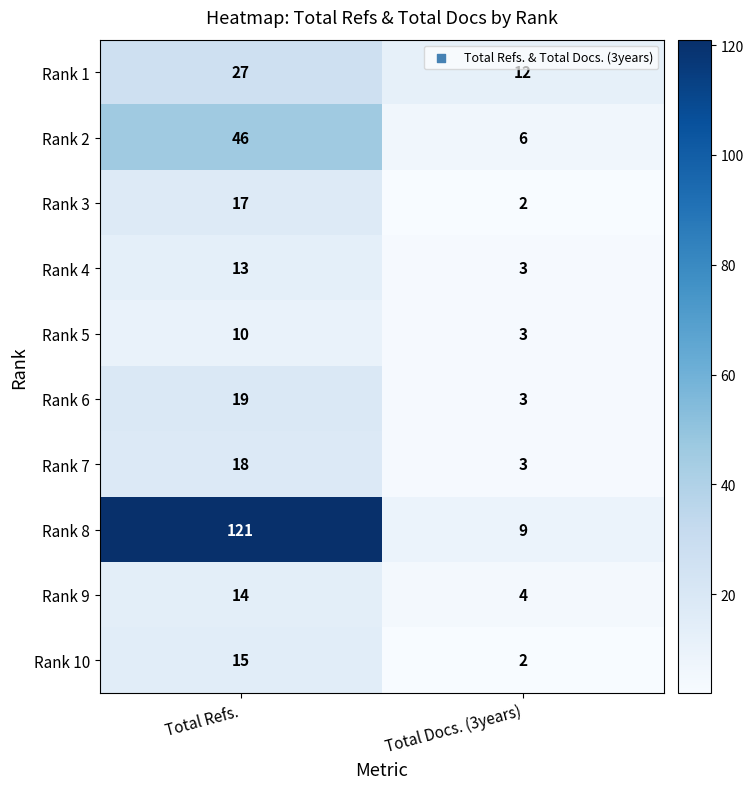

The value of Rank 4 at Total Docs. (3years) is 4. True or false?

False